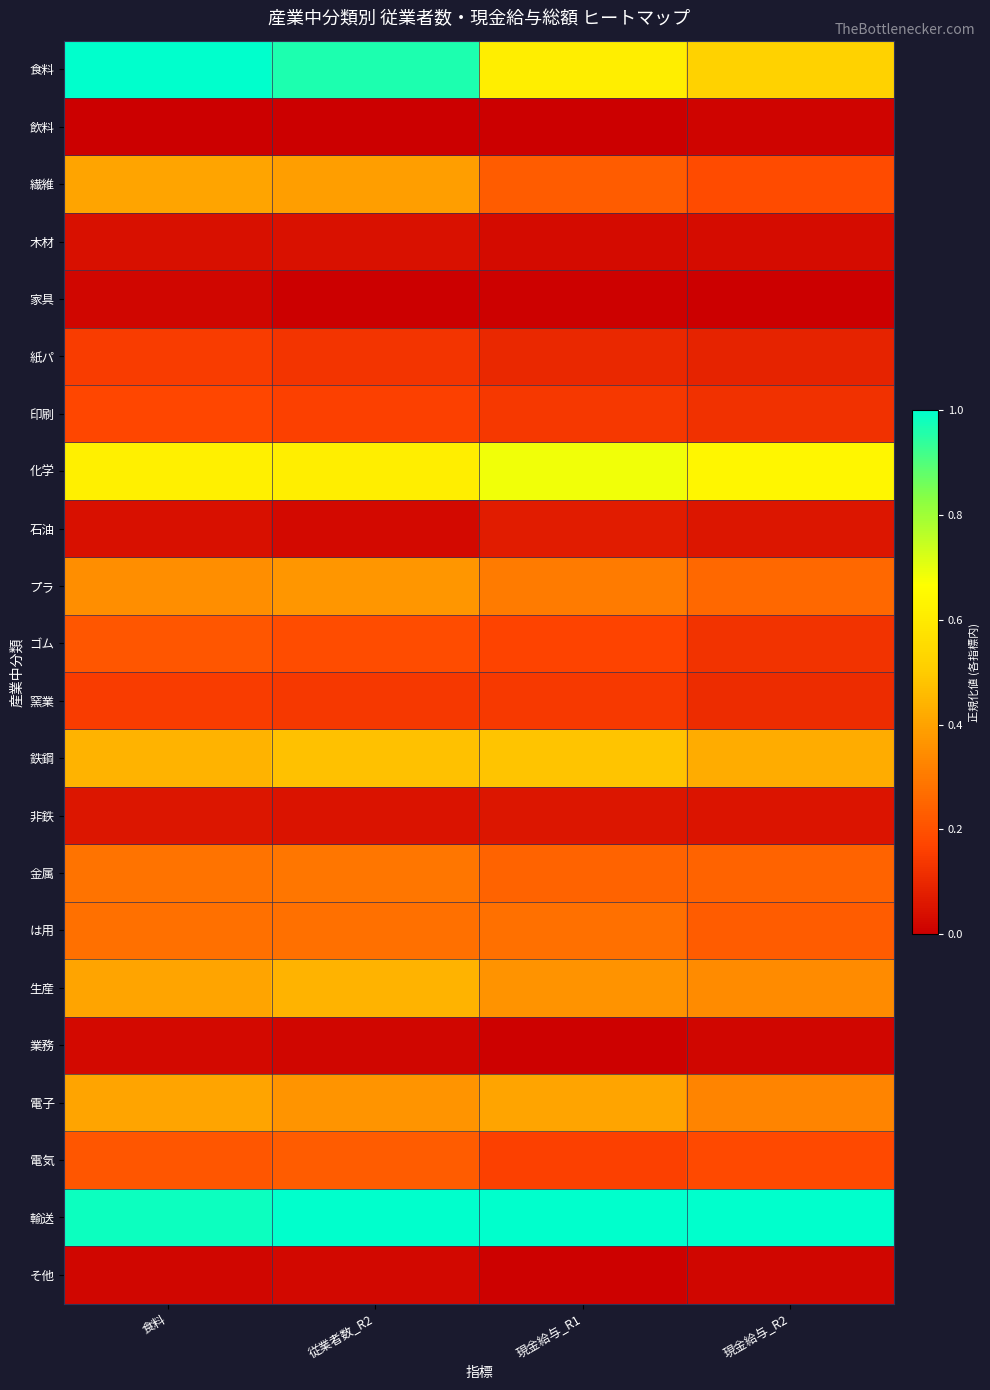

What is the total value across all series at 食料?

6.3